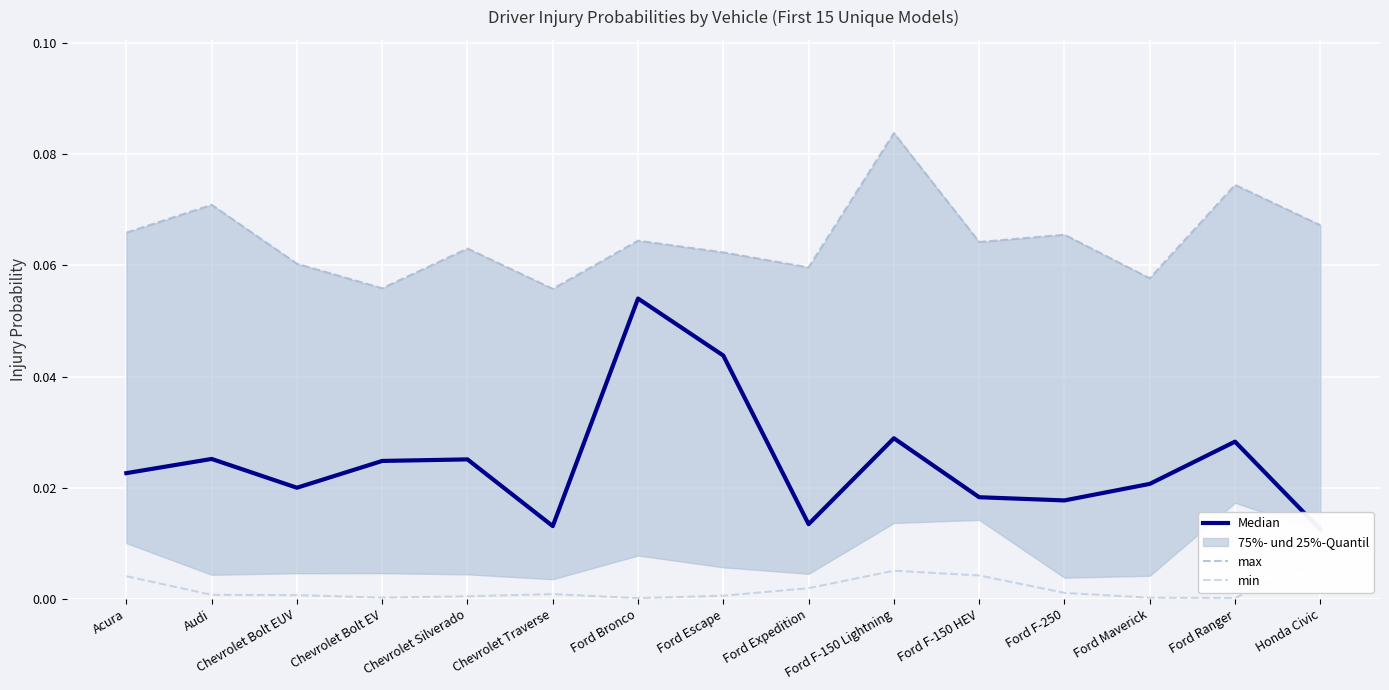

Is it true that Median equals 0.0 at Ford Maverick?

False